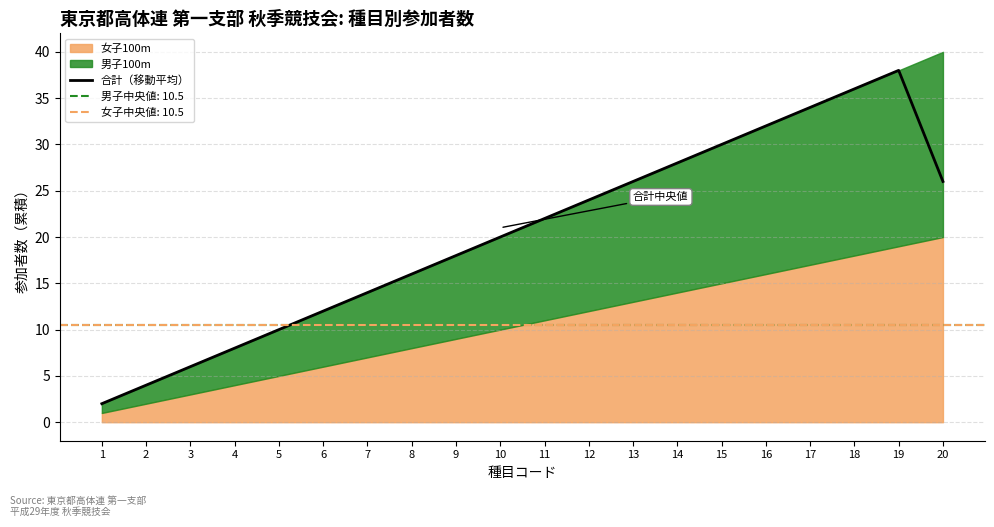

True or false: the data shows 6.0 at 3.

True